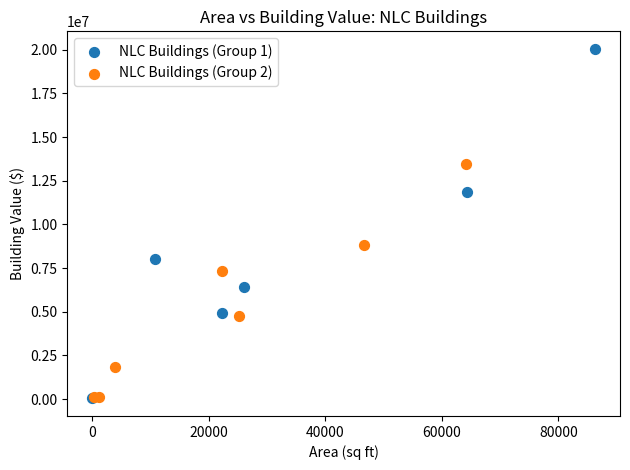

Which series has the widest spread of Y values?

NLC Buildings (Group 1)